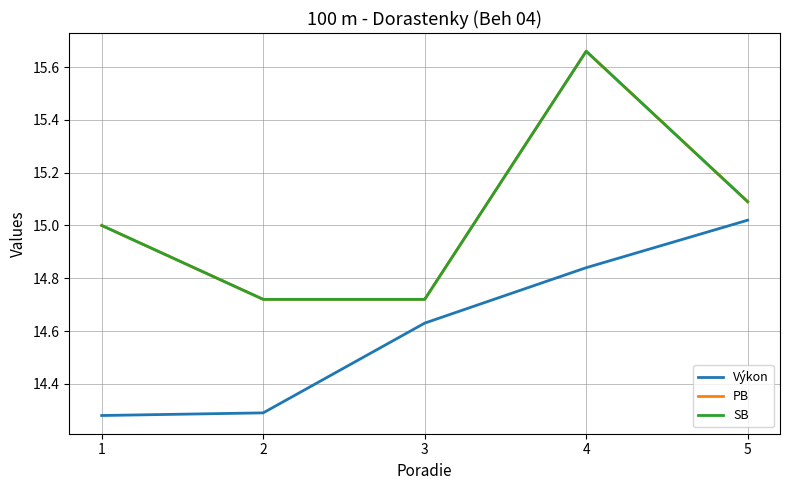

True or false: Výkon and PB cross at least once.

False